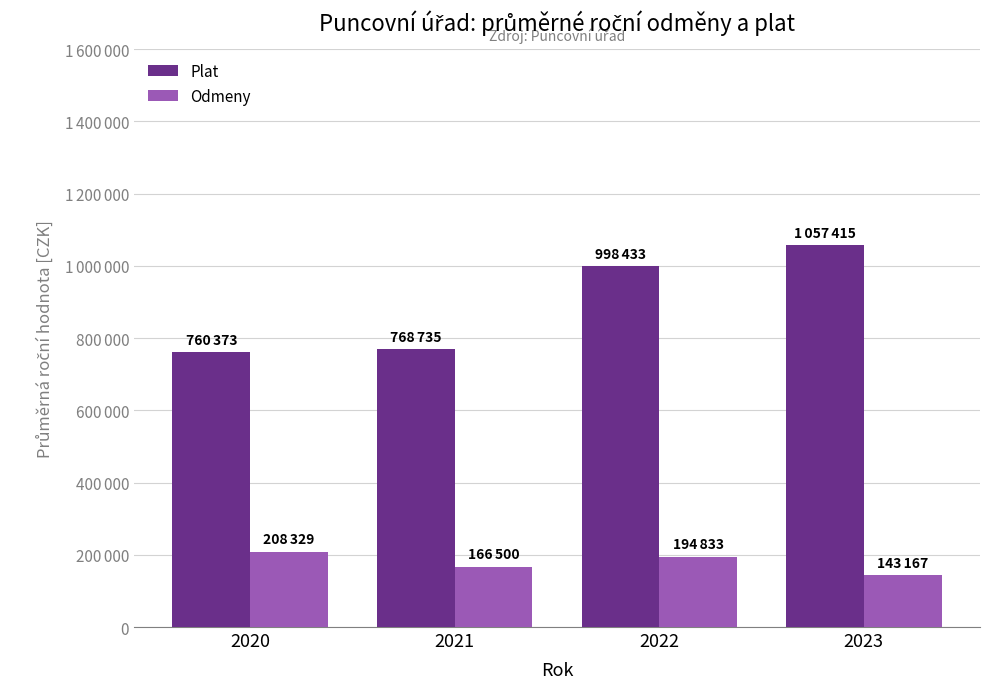

The Odmeny series shows 79317 at 2023. True or false?

False